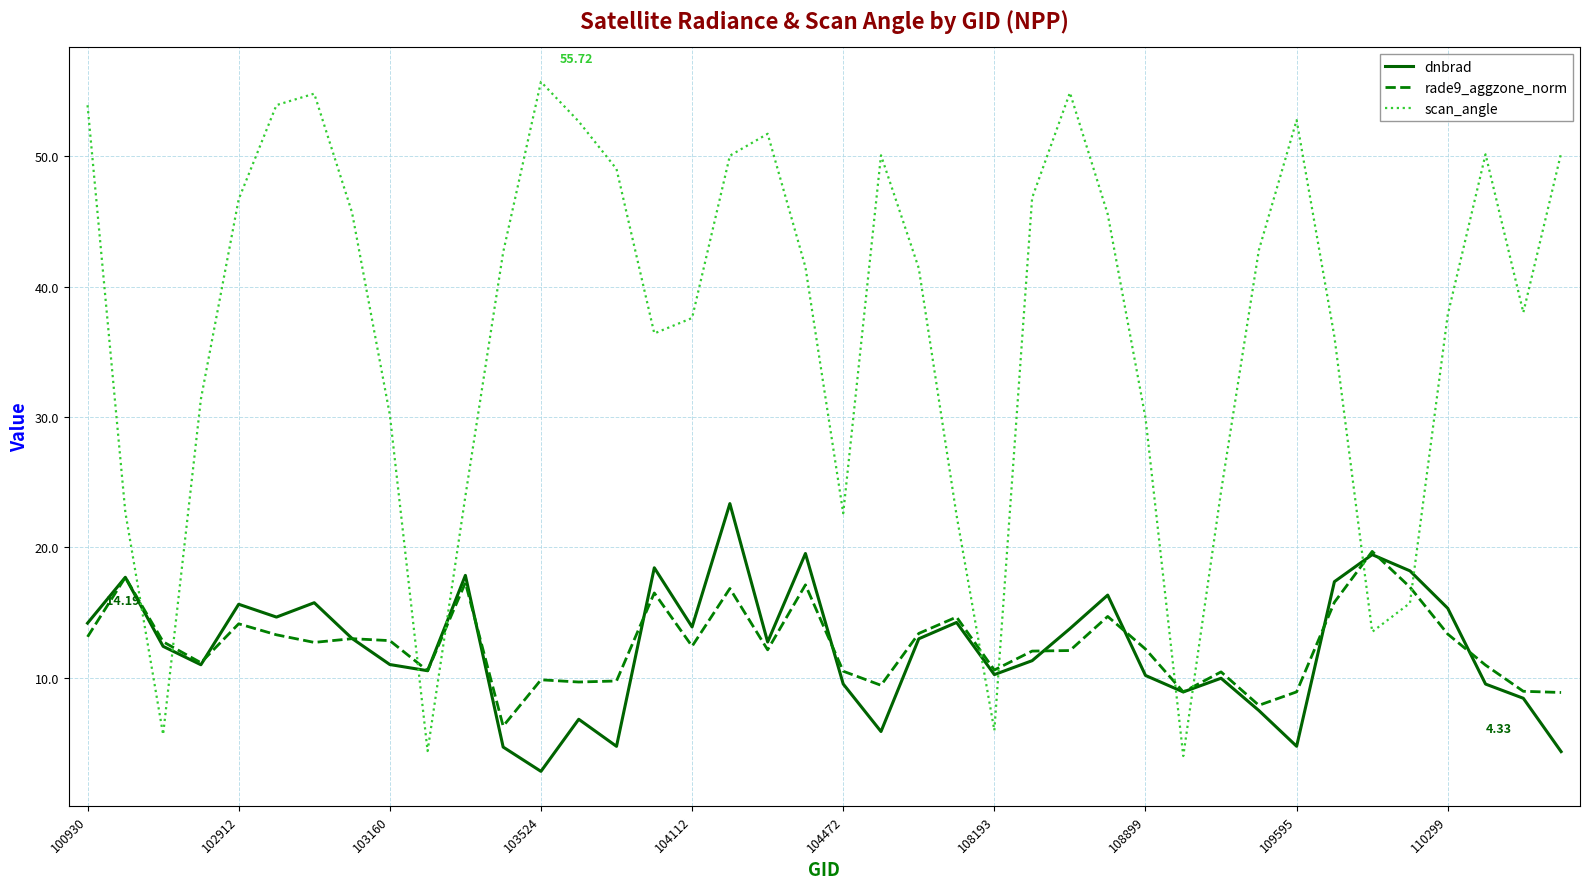

Which series ends up on top after the final intersection of scan_angle and dnbrad?

scan_angle